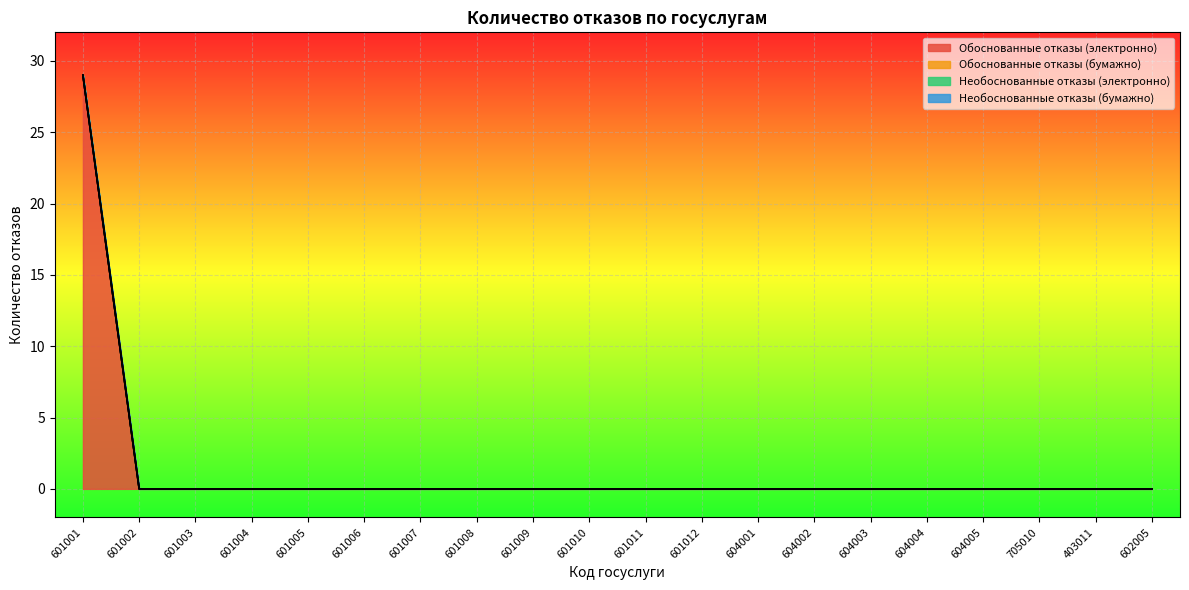

The Обоснованные отказы (бумажно) series shows 0 at 403011. True or false?

True